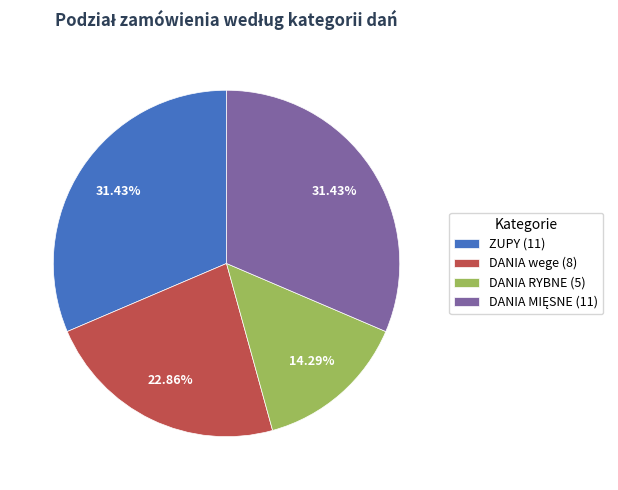

Does ZUPY (11) represent more than half of the total?

No